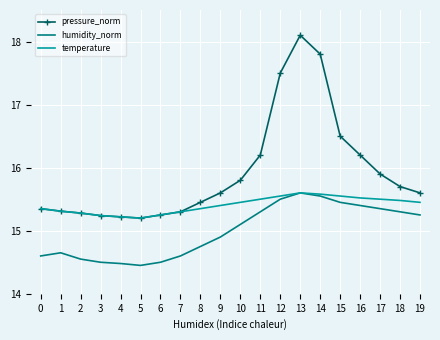

Which series has the widest spread of values?

pressure_norm